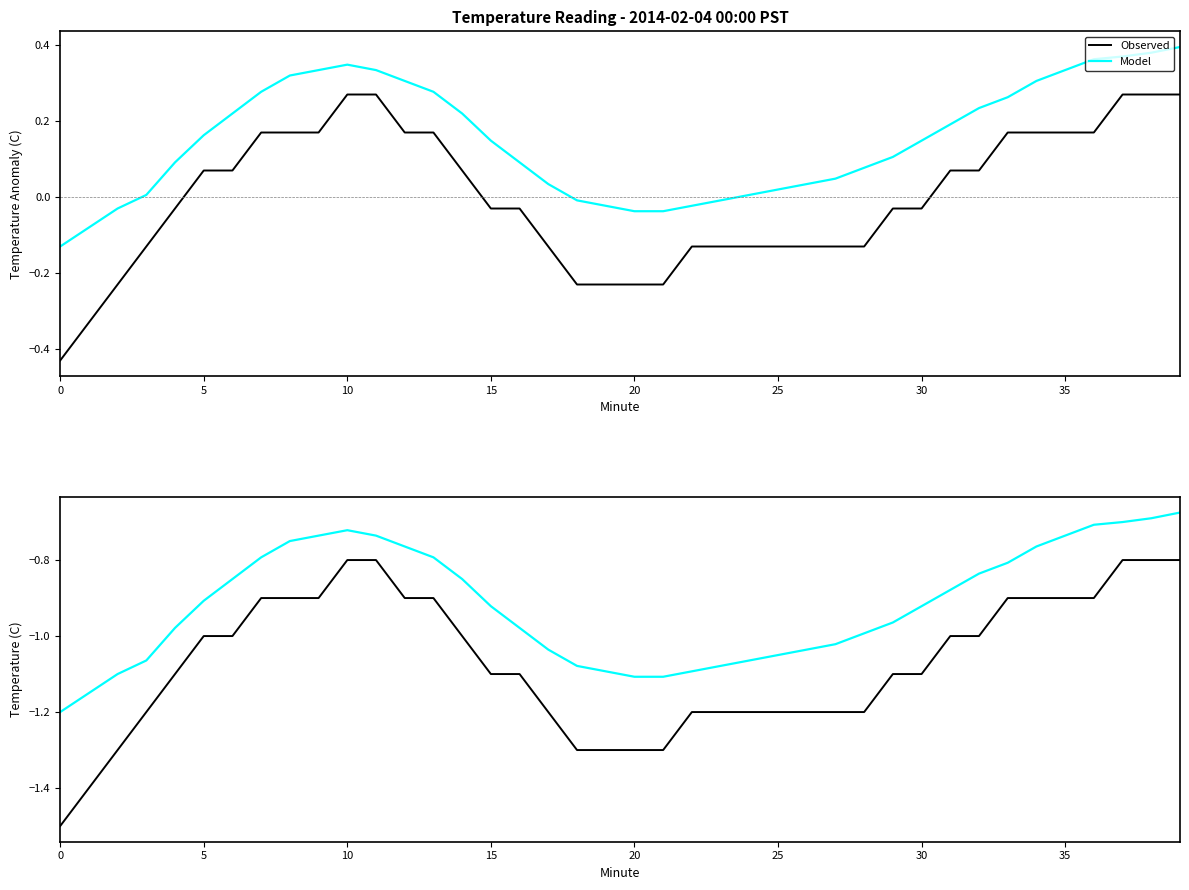

Where is Model nearest to the value 0?

39